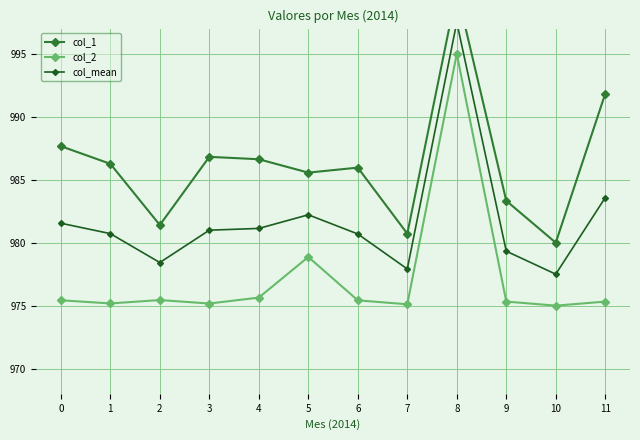

What are all the series names shown in the legend?

col_1, col_2, col_mean